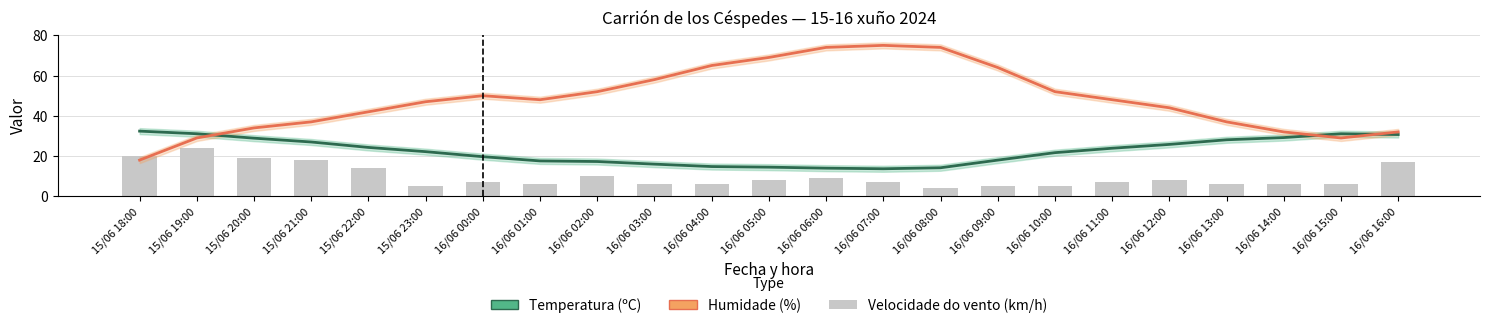

Is the value of Velocidade do vento (km/h) at 16/06 01:00 greater than the value of Humidade (%) at 15/06 18:00?

No